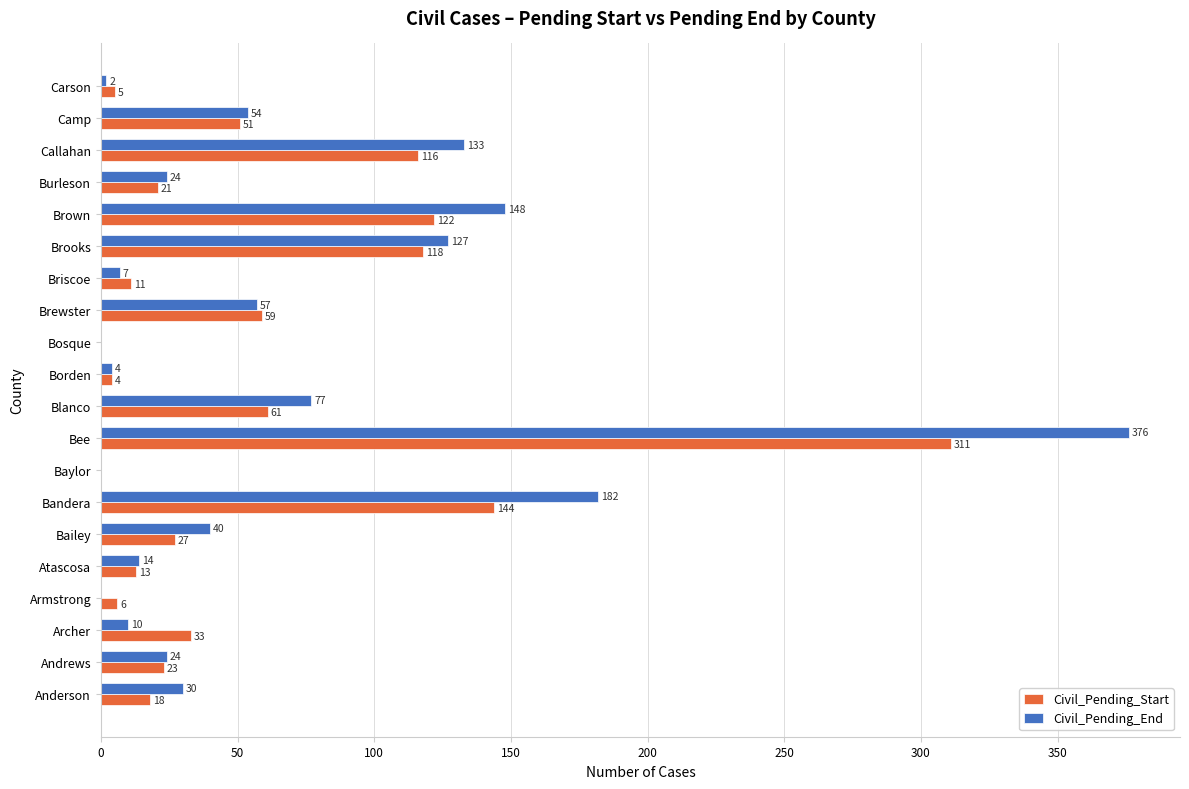

How many distinct data groups are displayed?

2